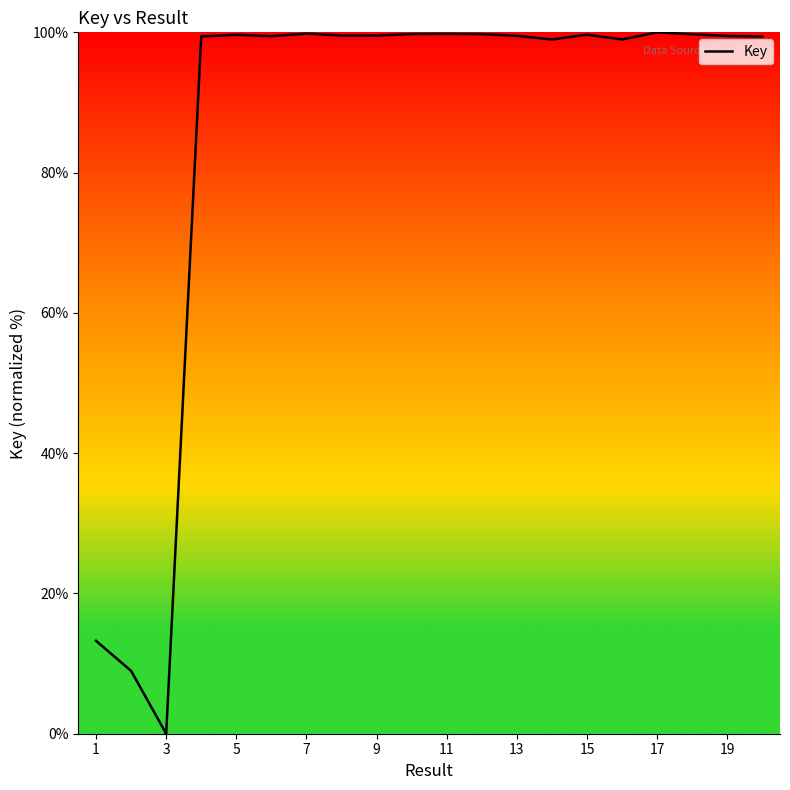

What is the difference between the maximum and minimum values?

100.0